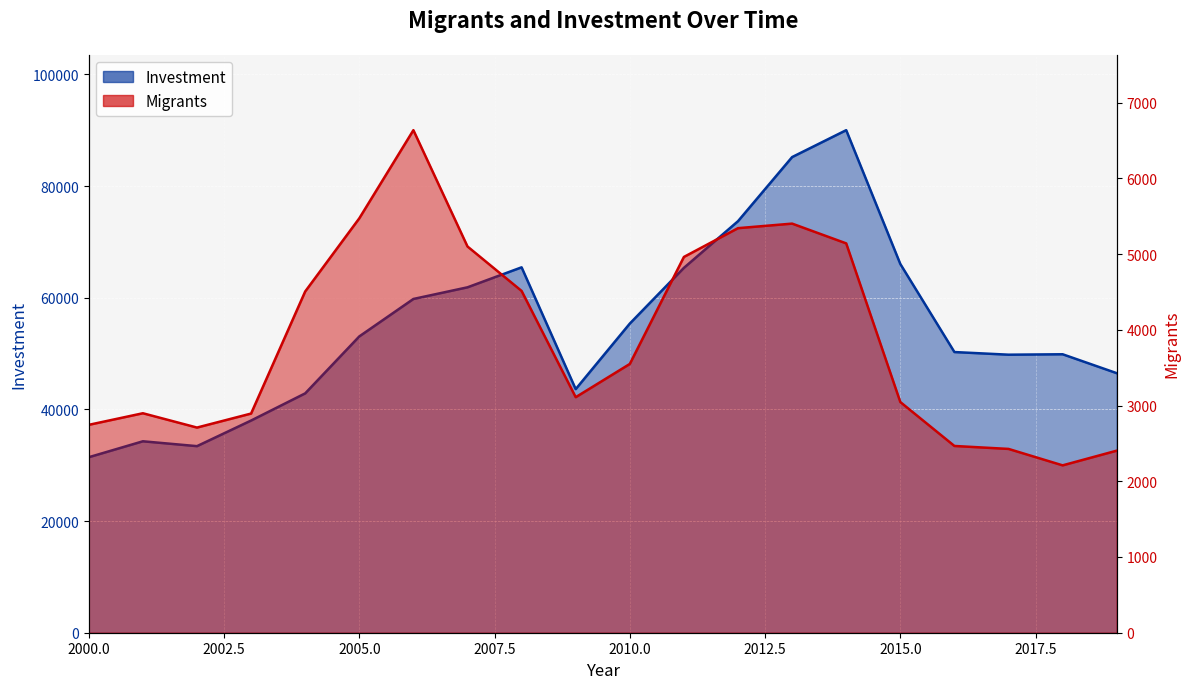

The Migrants series shows 2894 at 2003. True or false?

True